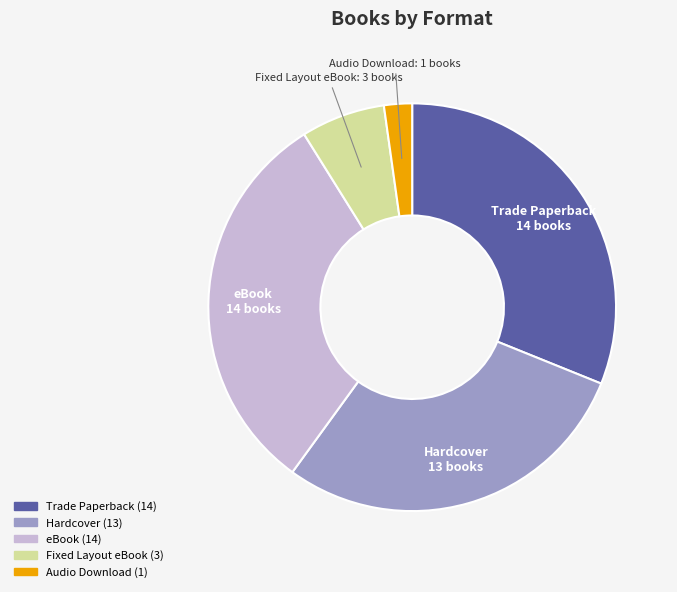

Is it true that eBook is 31% of the pie?

True